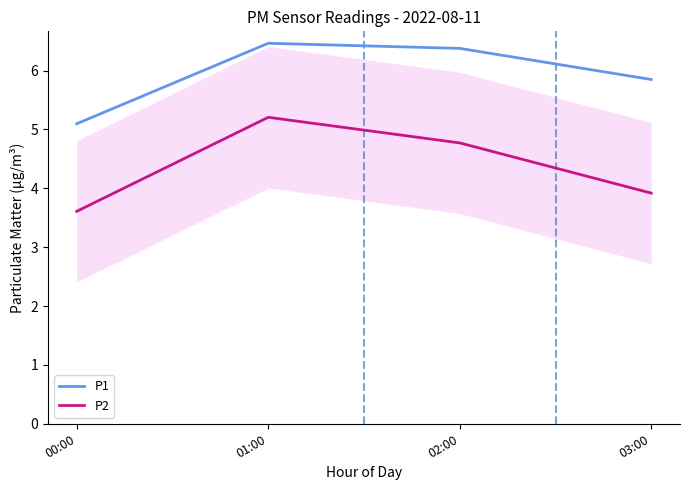

Does the chart have visible grid lines?

No